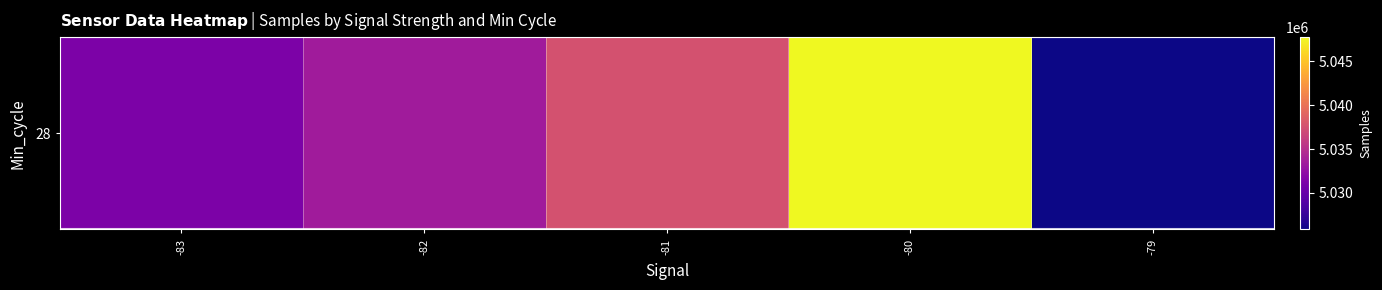

What is the change in value from -82 to -81?

+4105.7